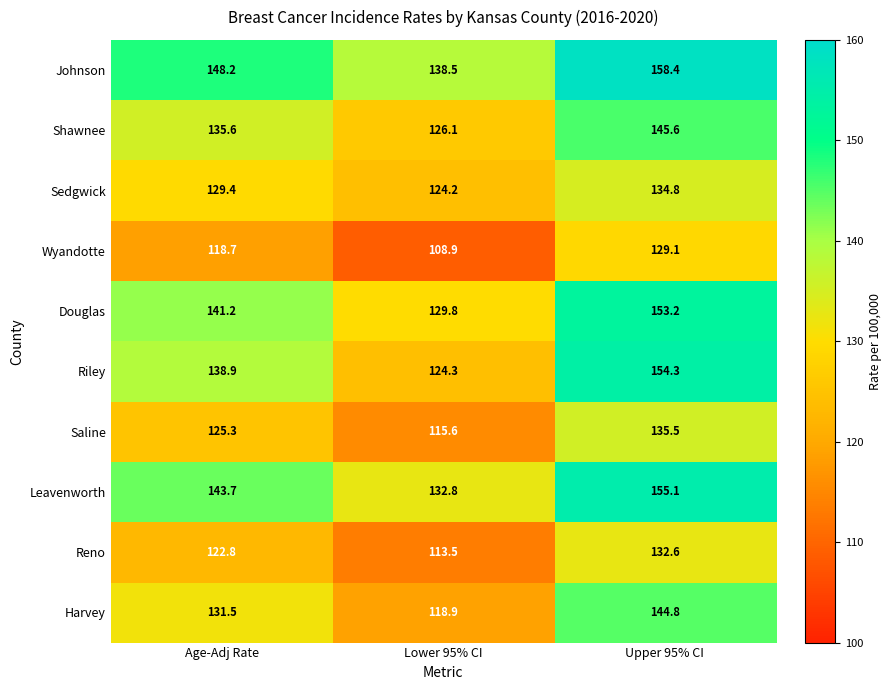

Which series has the largest total across all categories?

Johnson